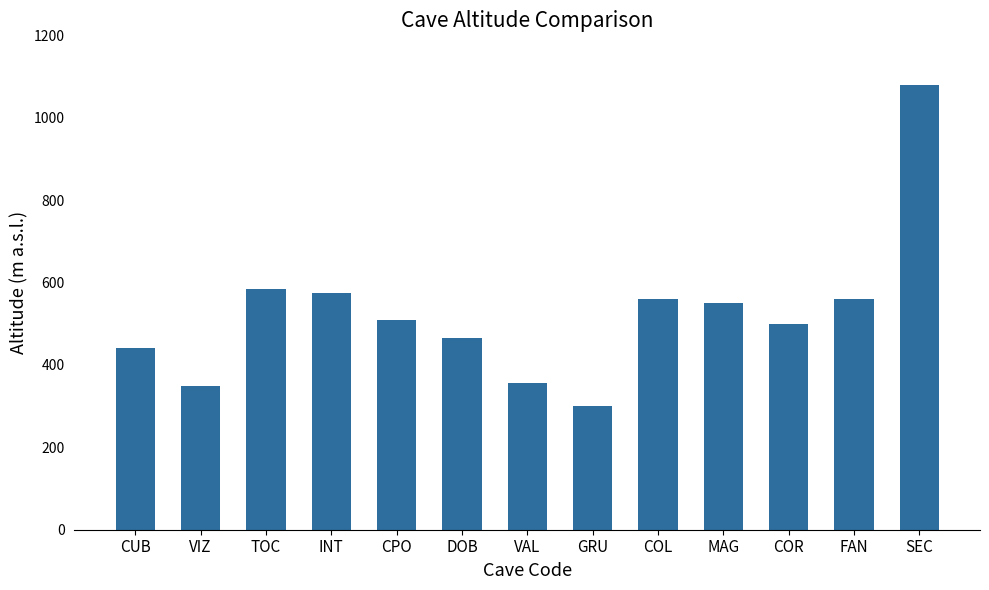

Read the value at SEC, to the nearest 100.

1100